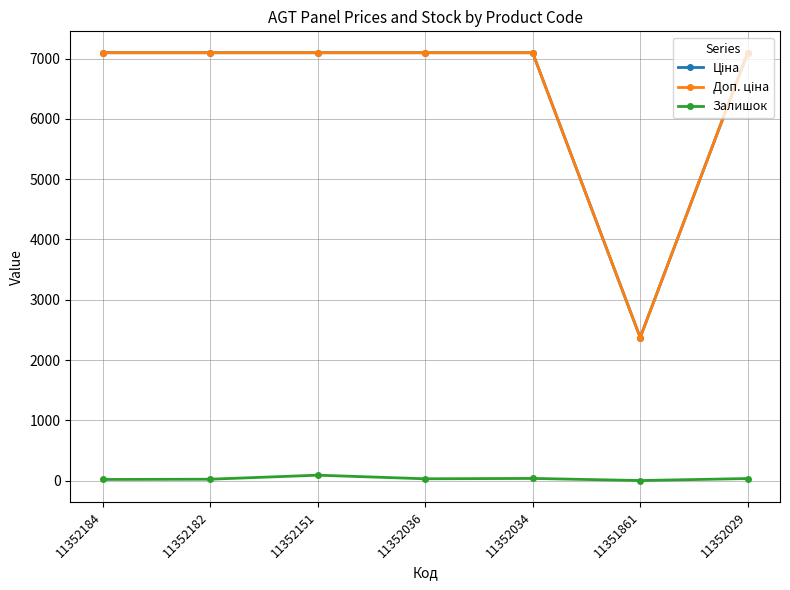

What is the greatest value displayed?

7098.8